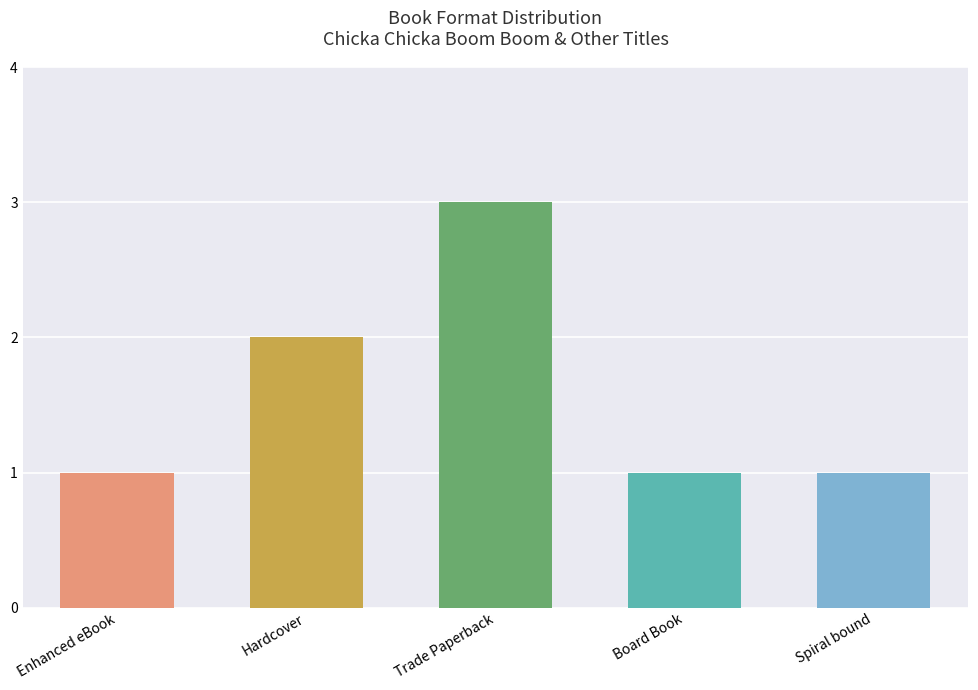

True or false: the data shows 1 at Board Book.

True